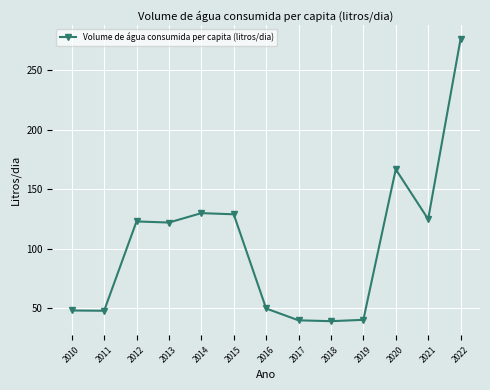

At which category does the chart reach its peak across all series?

2022